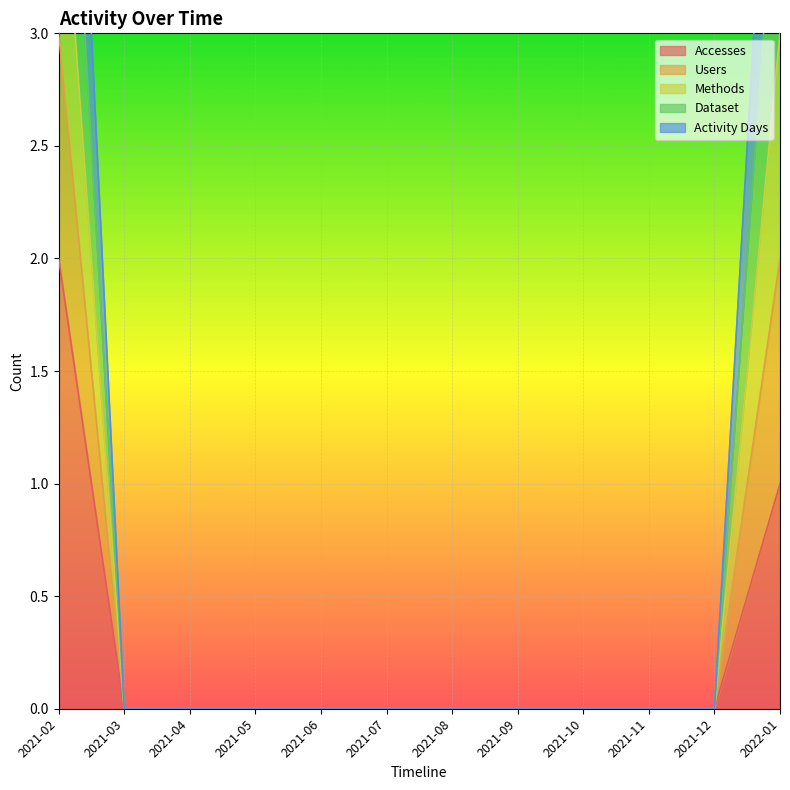

Is the value of Dataset at 2021-06 greater than the value of Methods at 2021-03?

No